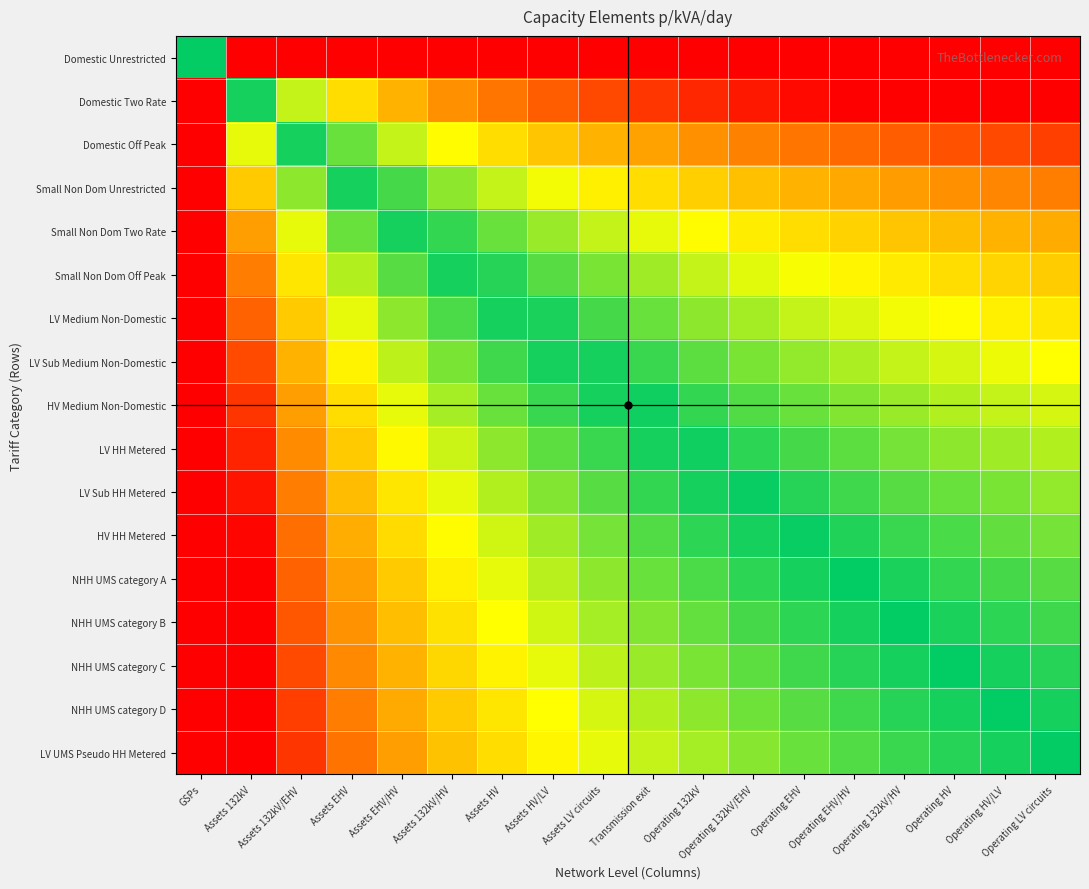

List the series in order of their peak value, lowest first.

Domestic Unrestricted, Domestic Two Rate, Domestic Off Peak, Small Non Dom Unrestricted, Small Non Dom Two Rate, Small Non Dom Off Peak, LV Medium Non-Domestic, LV Sub Medium Non-Domestic, HV Medium Non-Domestic, LV HH Metered, LV Sub HH Metered, HV HH Metered, NHH UMS category A, NHH UMS category B, NHH UMS category C, NHH UMS category D, LV UMS Pseudo HH Metered